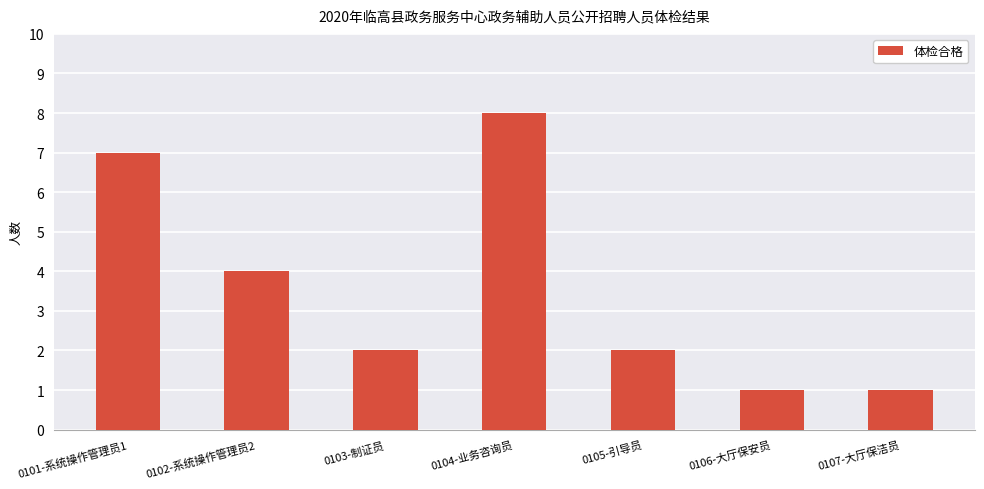

Are the bars horizontal?

No